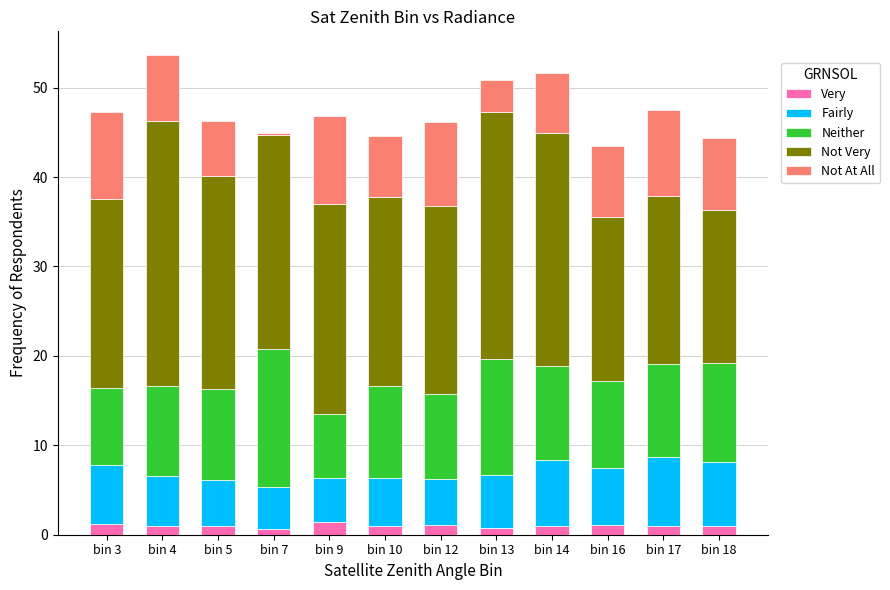

Are the bars horizontal?

No